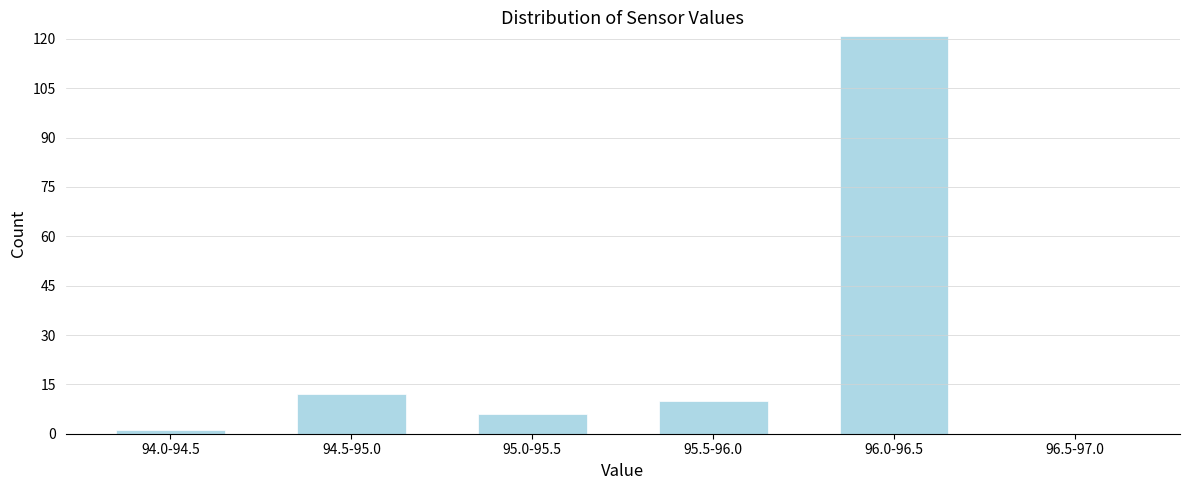

Reading left to right, what are all the values shown in this chart?

94.0-94.5=1	94.5-95.0=12	95.0-95.5=6	95.5-96.0=10	96.0-96.5=121	96.5-97.0=0